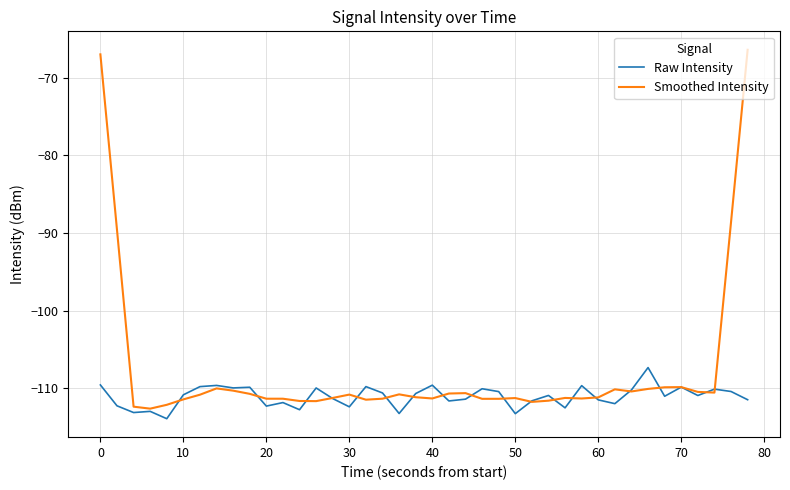

Which series has the largest total across all categories?

Smoothed Intensity